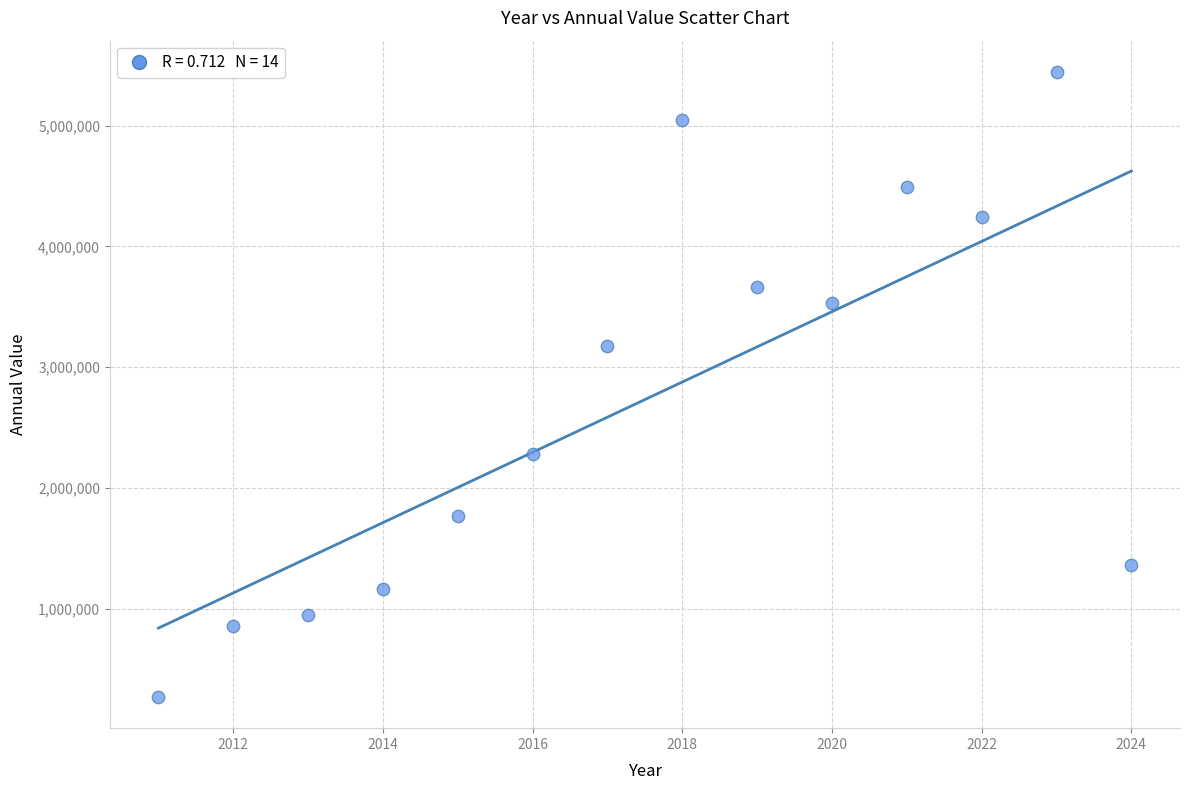

What Y value in the scatter plot is closest to 2856950?

3172403.8